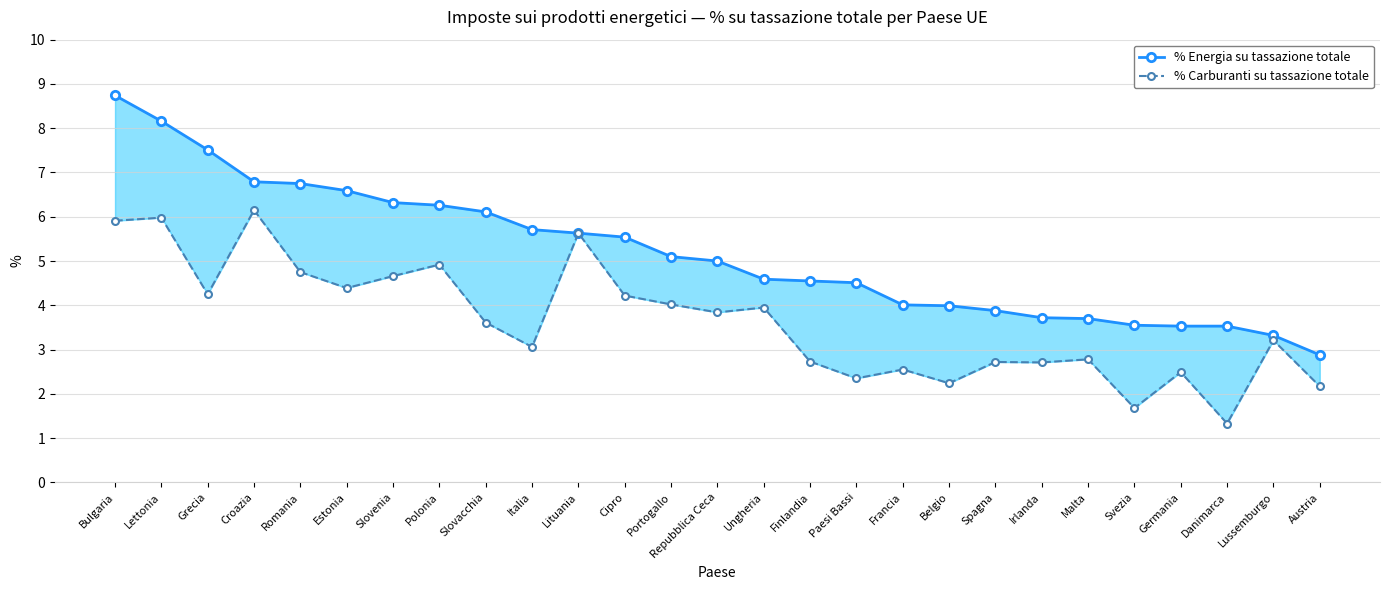

How many lines are shown in the chart?

2